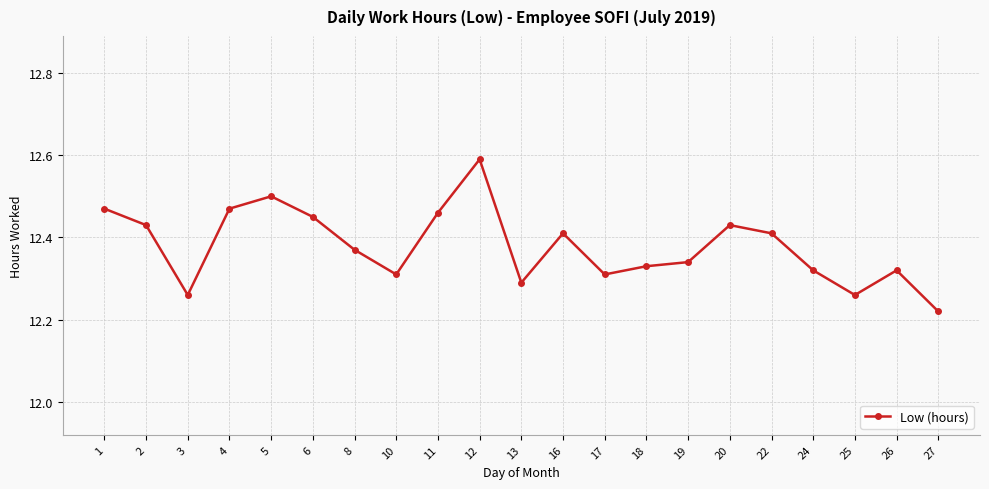

Which label corresponds to the smallest value in the chart?

27